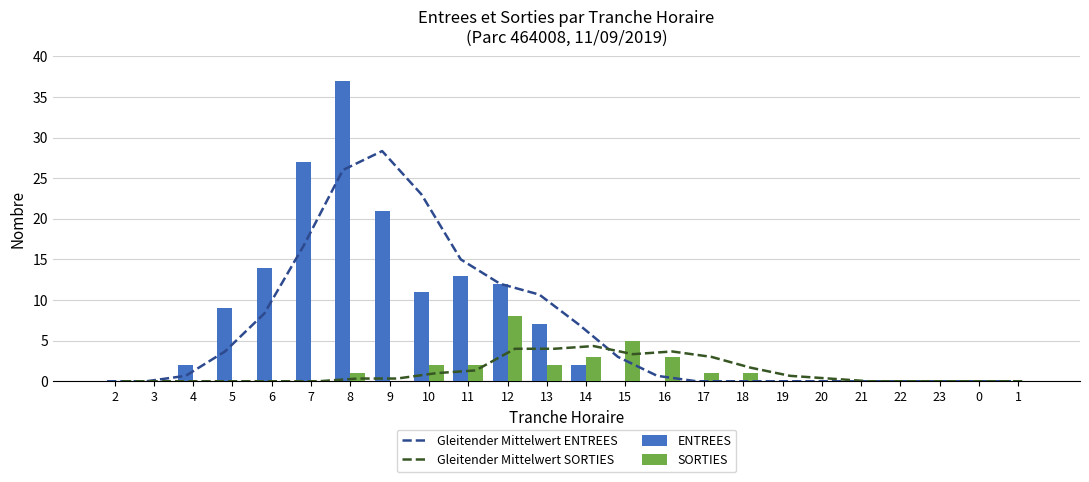

At which label does Gleitender Mittelwert SORTIES reach its minimum?

2